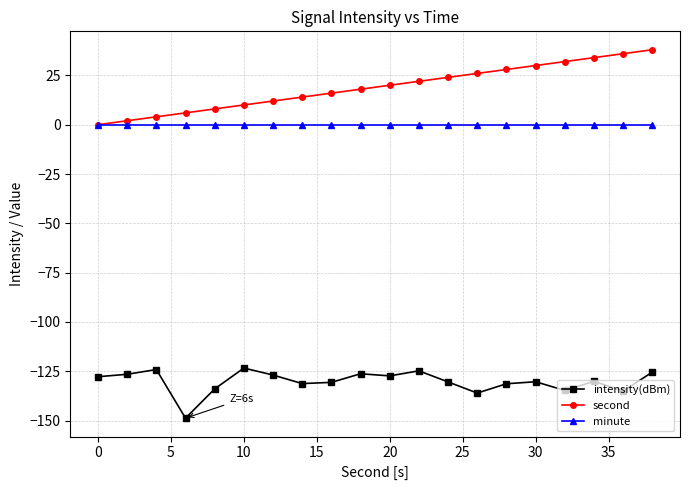

Does the chart display data point markers on the line(s)?

Yes